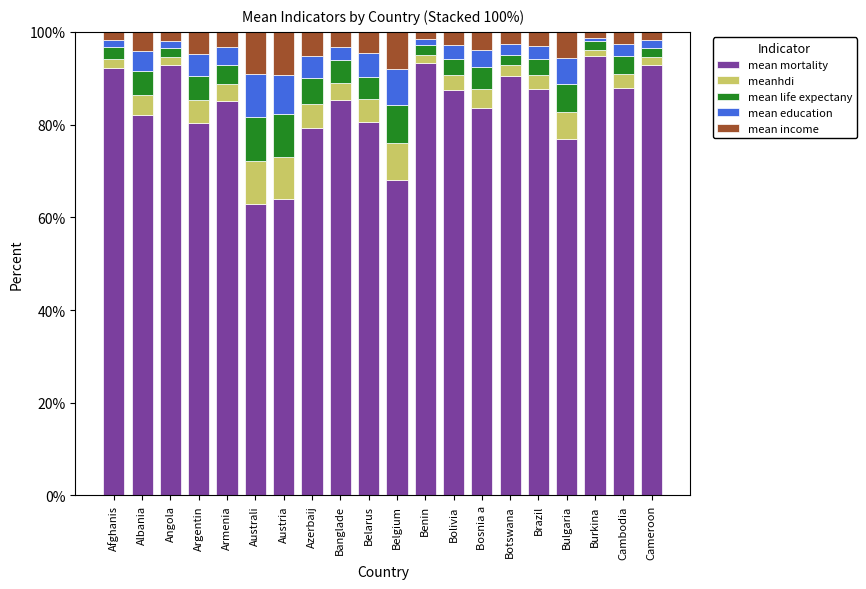

What is the total value across all series at Cambodia?

100.0